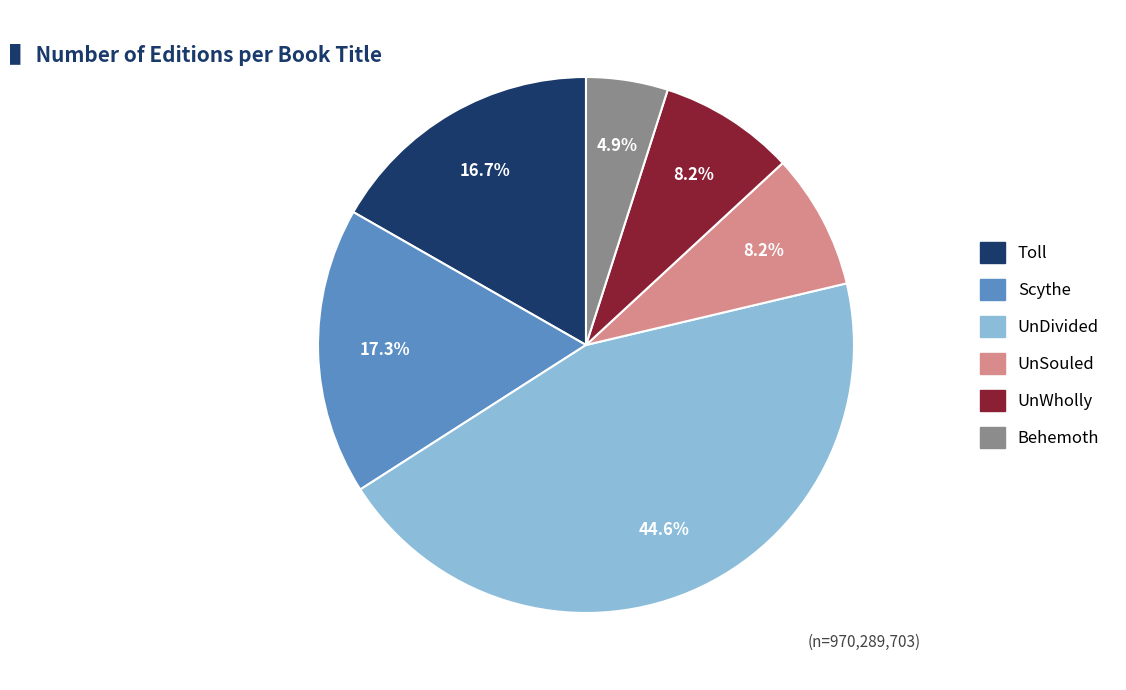

Approximately how many times larger is the value at UnSouled compared to Behemoth?

1.7